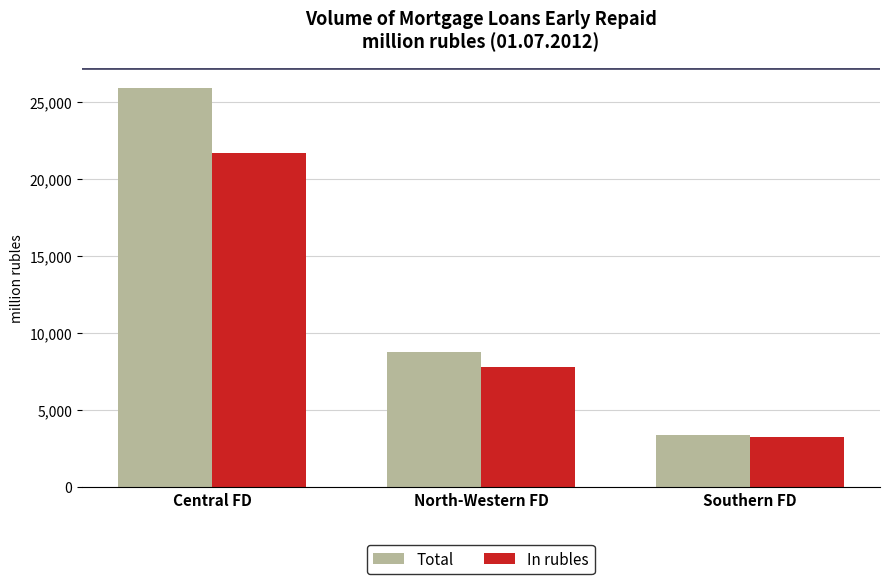

Reading left to right, transcribe all the data shown in this chart.

Total: Central FD=25885	North-Western FD=8752	Southern FD=3392
In rubles: Central FD=21649	North-Western FD=7758	Southern FD=3253